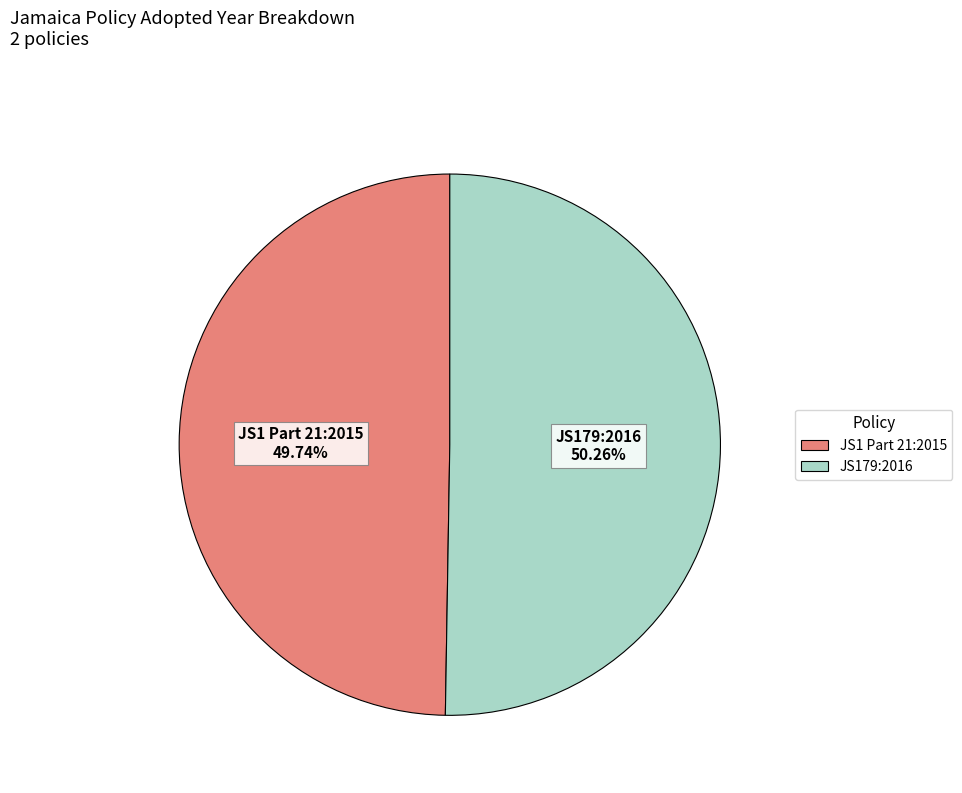

Is it true that JS1 Part 21:2015 is 64% of the pie?

False